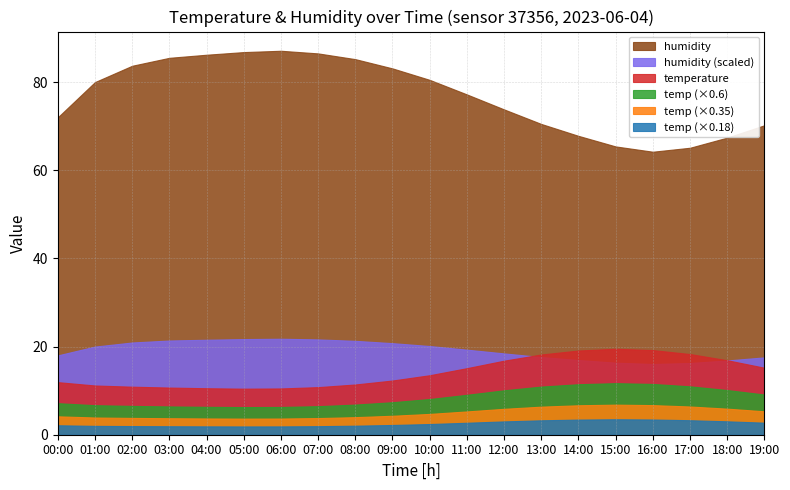

True or false: humidity has a value of 95.6 at 13:00.

False